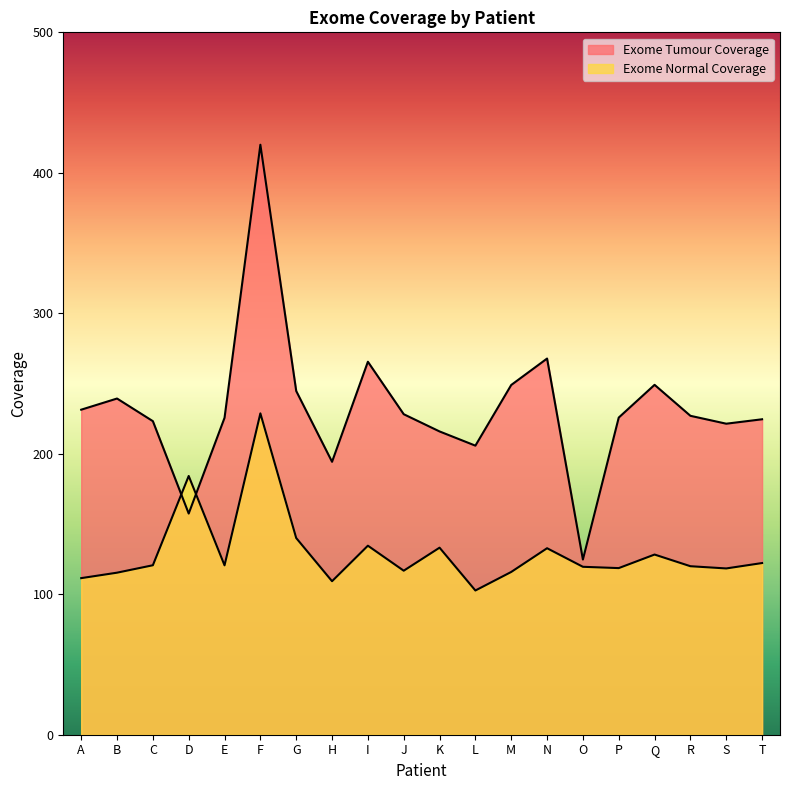

What is the difference between the highest and lowest values at N?

135.0